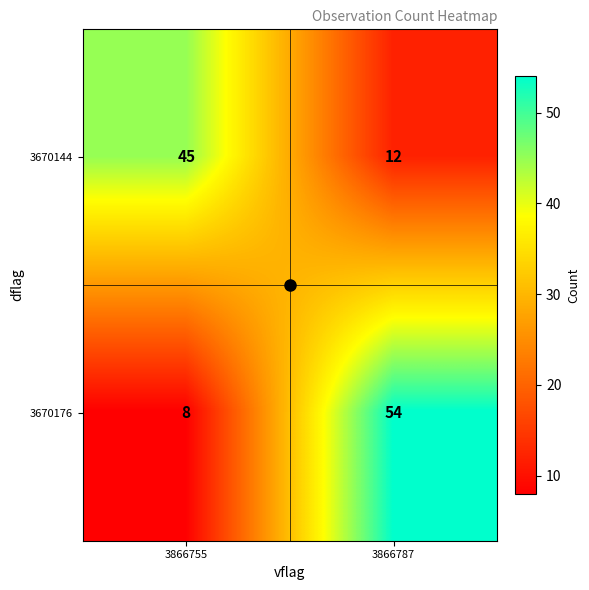

At which label is 3670176 closest to 31?

3866755